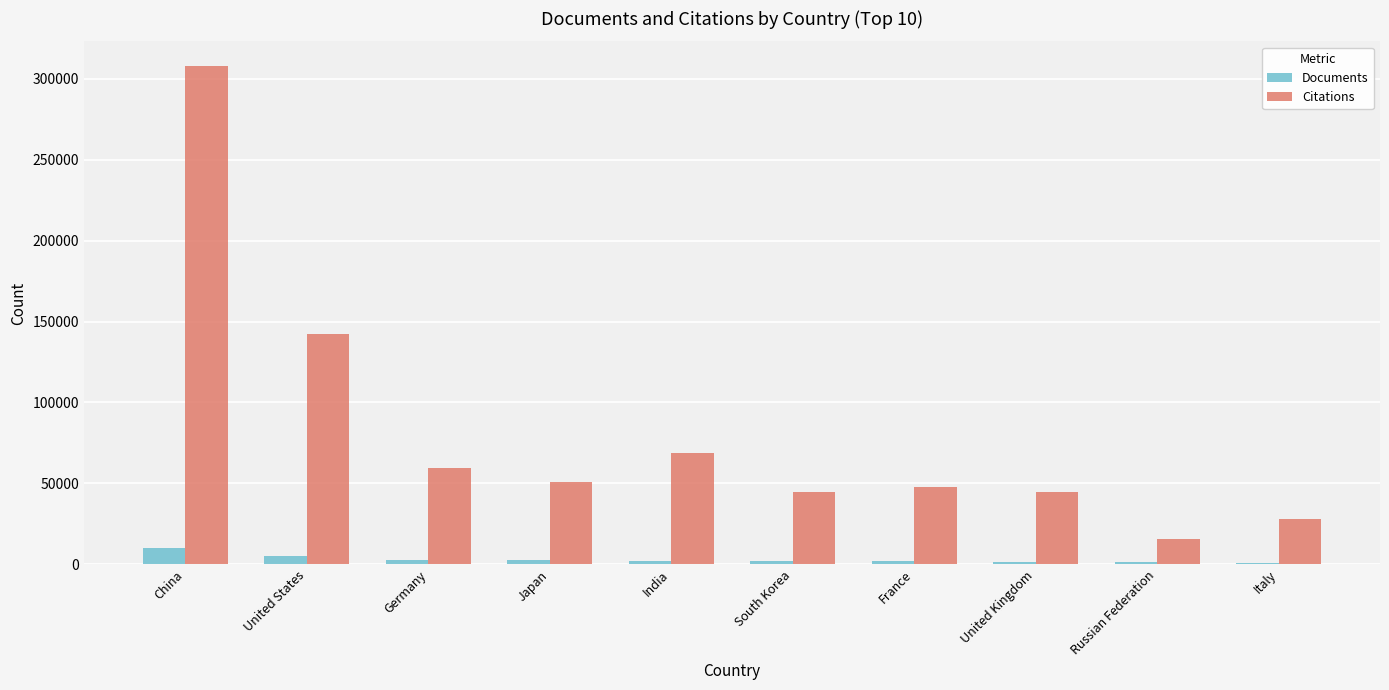

What is the maximum value shown in the chart?

307581